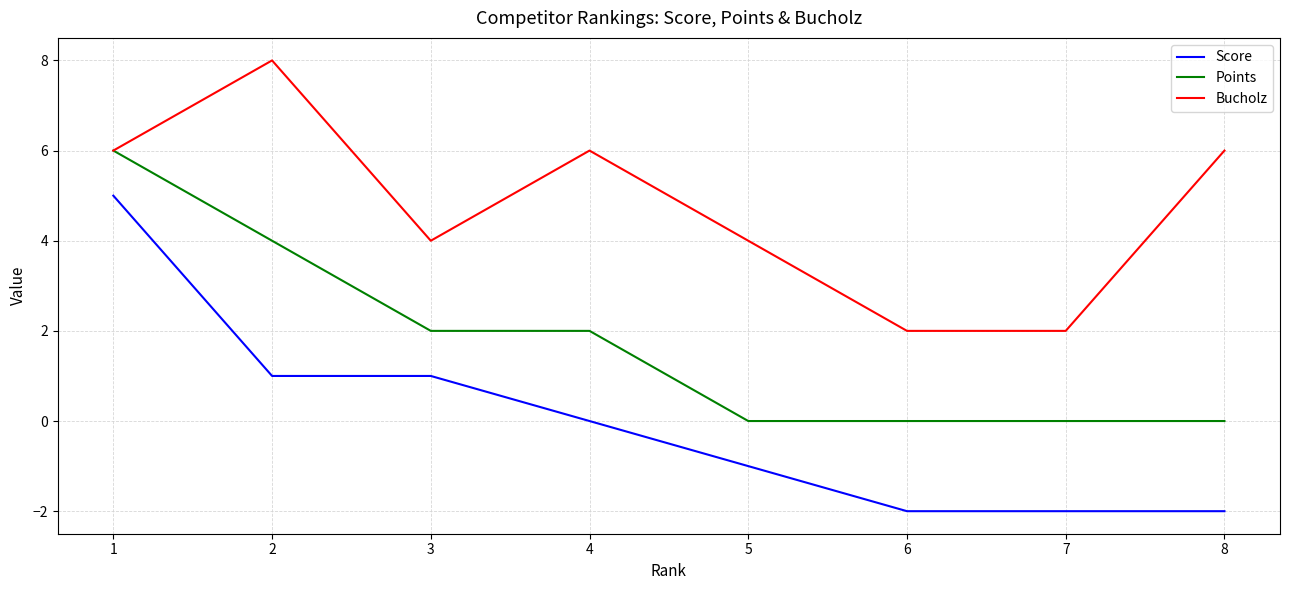

Rank the series by their average value, from lowest to highest.

Score, Points, Bucholz